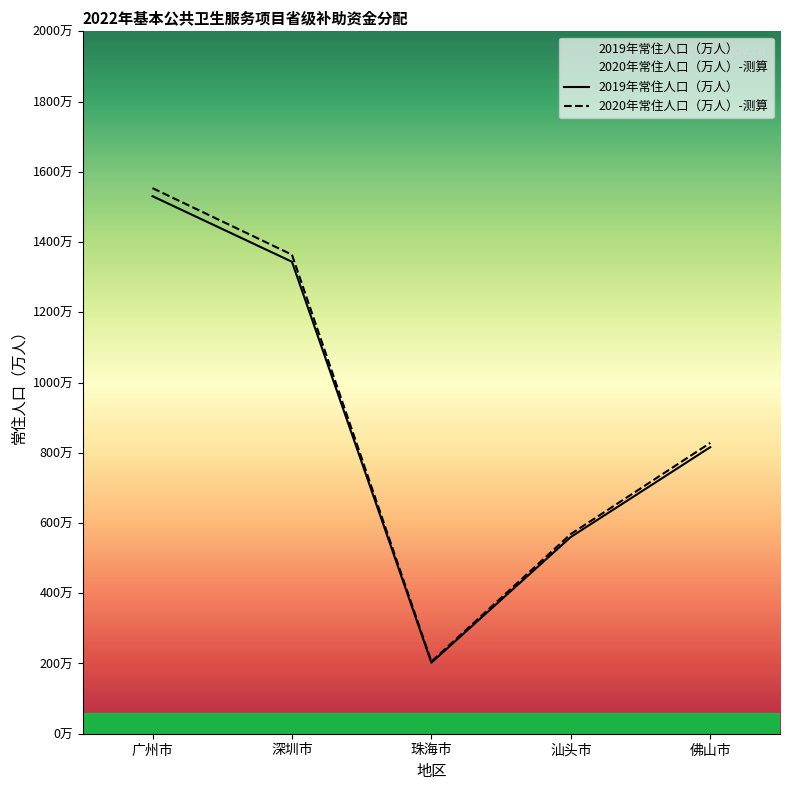

The value of 2020年常住人口（万人）-测算 at 广州市 is 1042.6. True or false?

False